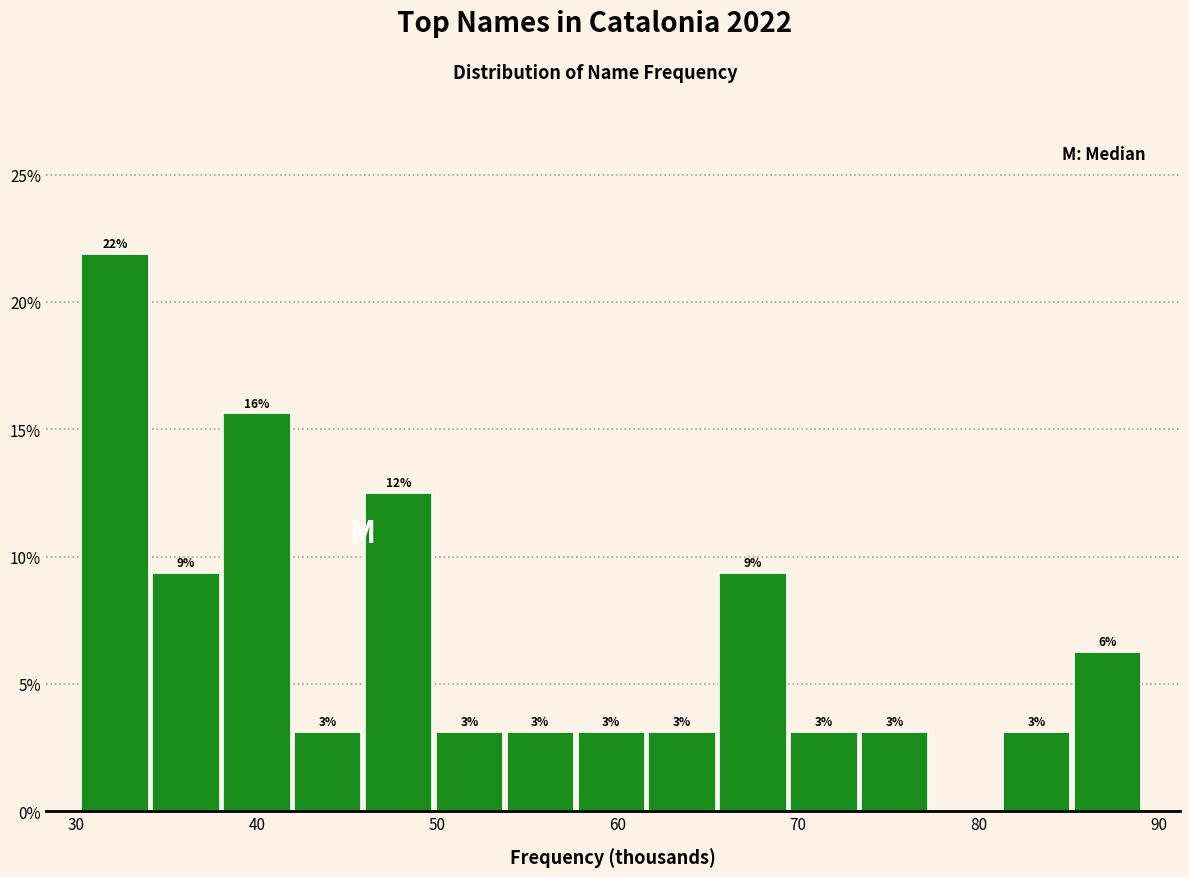

Read against the x-axis, roughly where is the centre of the tallest bar?

32